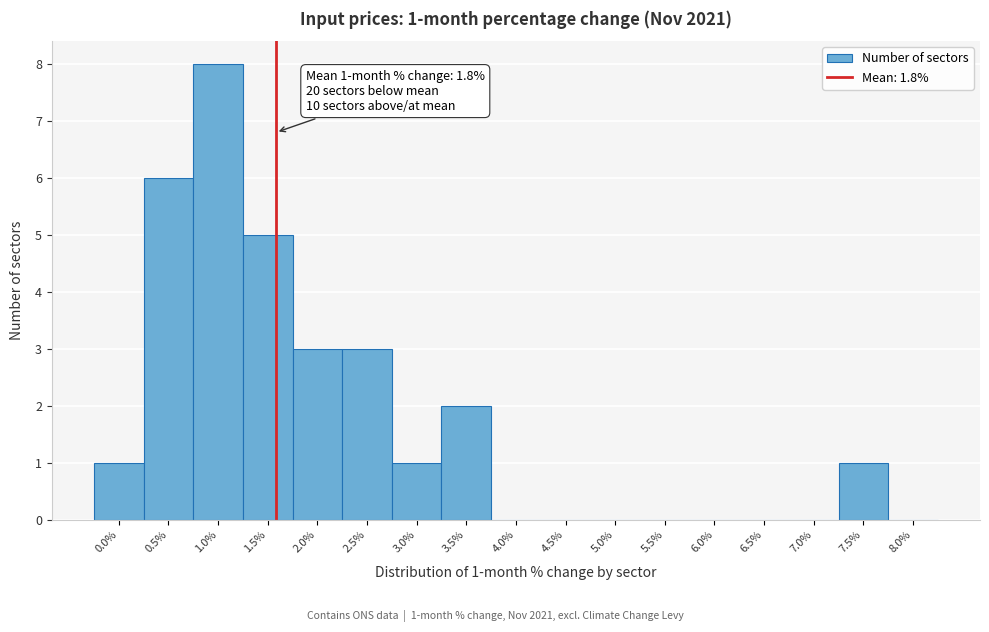

Reading right to left, list all the values displayed in this chart.

8.0%=0	7.5%=1	7.0%=0	6.5%=0	6.0%=0	5.5%=0	5.0%=0	4.5%=0	4.0%=0	3.5%=2	3.0%=1	2.5%=3	2.0%=3	1.5%=5	1.0%=8	0.5%=6	0.0%=1